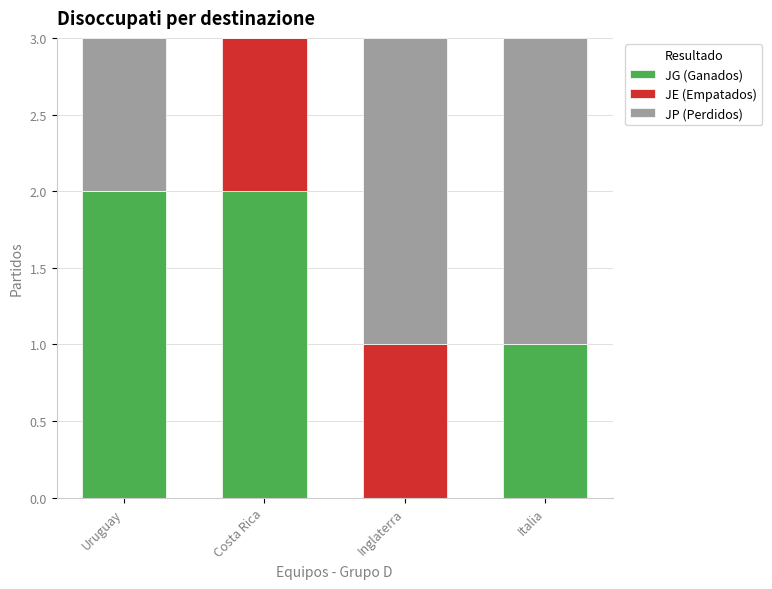

What are all the series names shown in the legend?

JG (Ganados), JE (Empatados), JP (Perdidos)